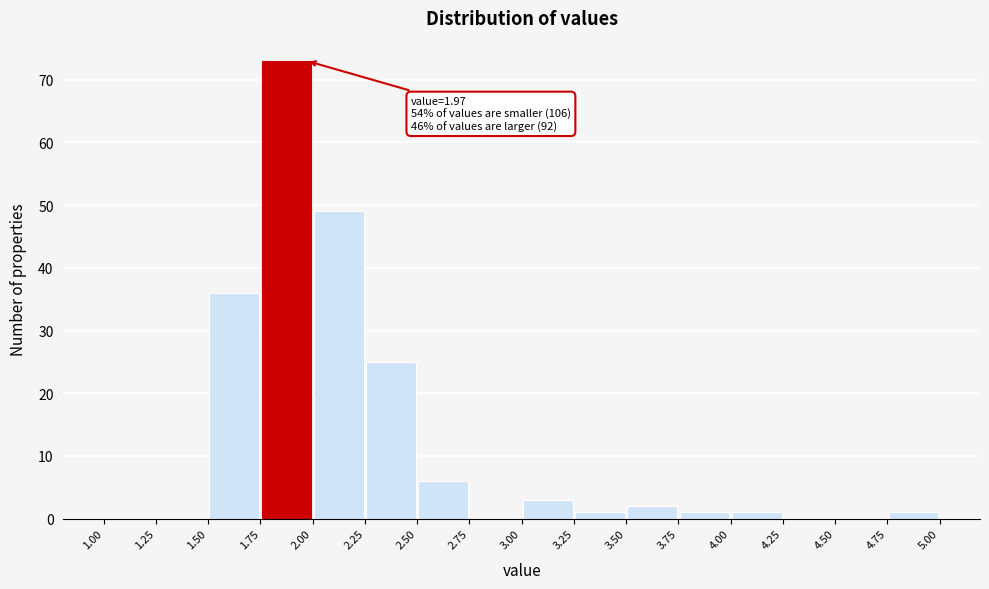

Which range on the x-axis has the tallest bar?

1.75 to 2.00